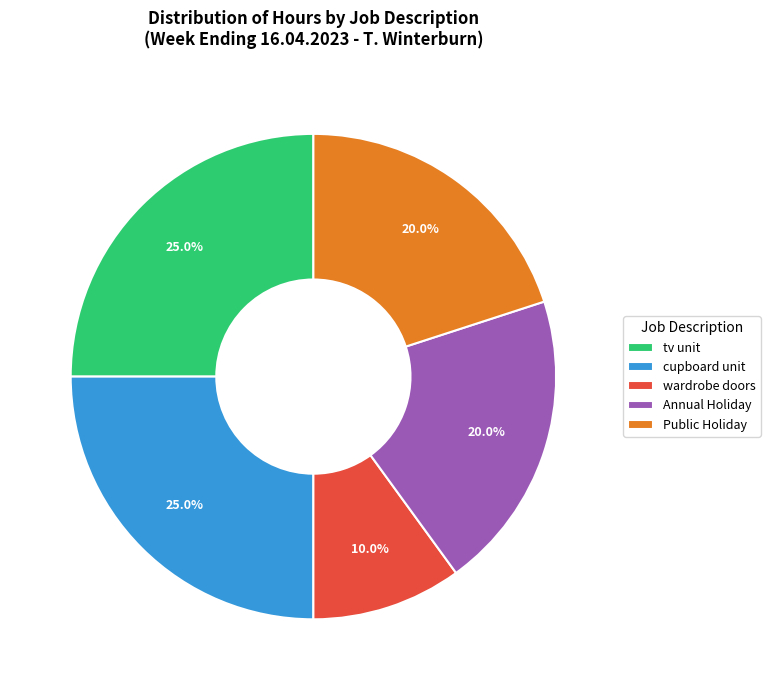

To the nearest percent, what is the combined percentage of Annual Holiday and cupboard unit?

45%